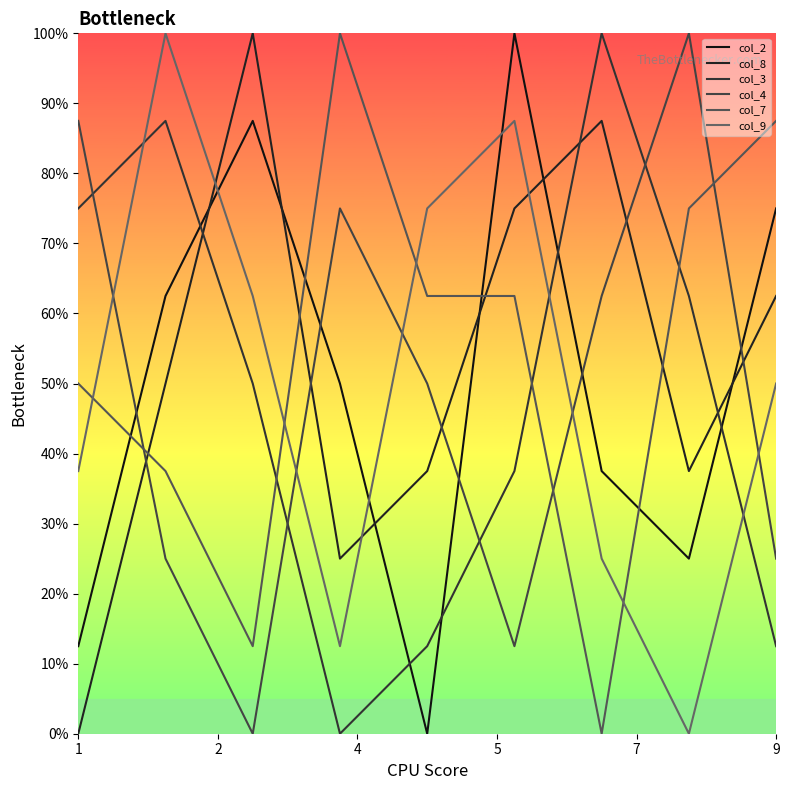

True or false: col_4 and col_2 cross at least once.

True